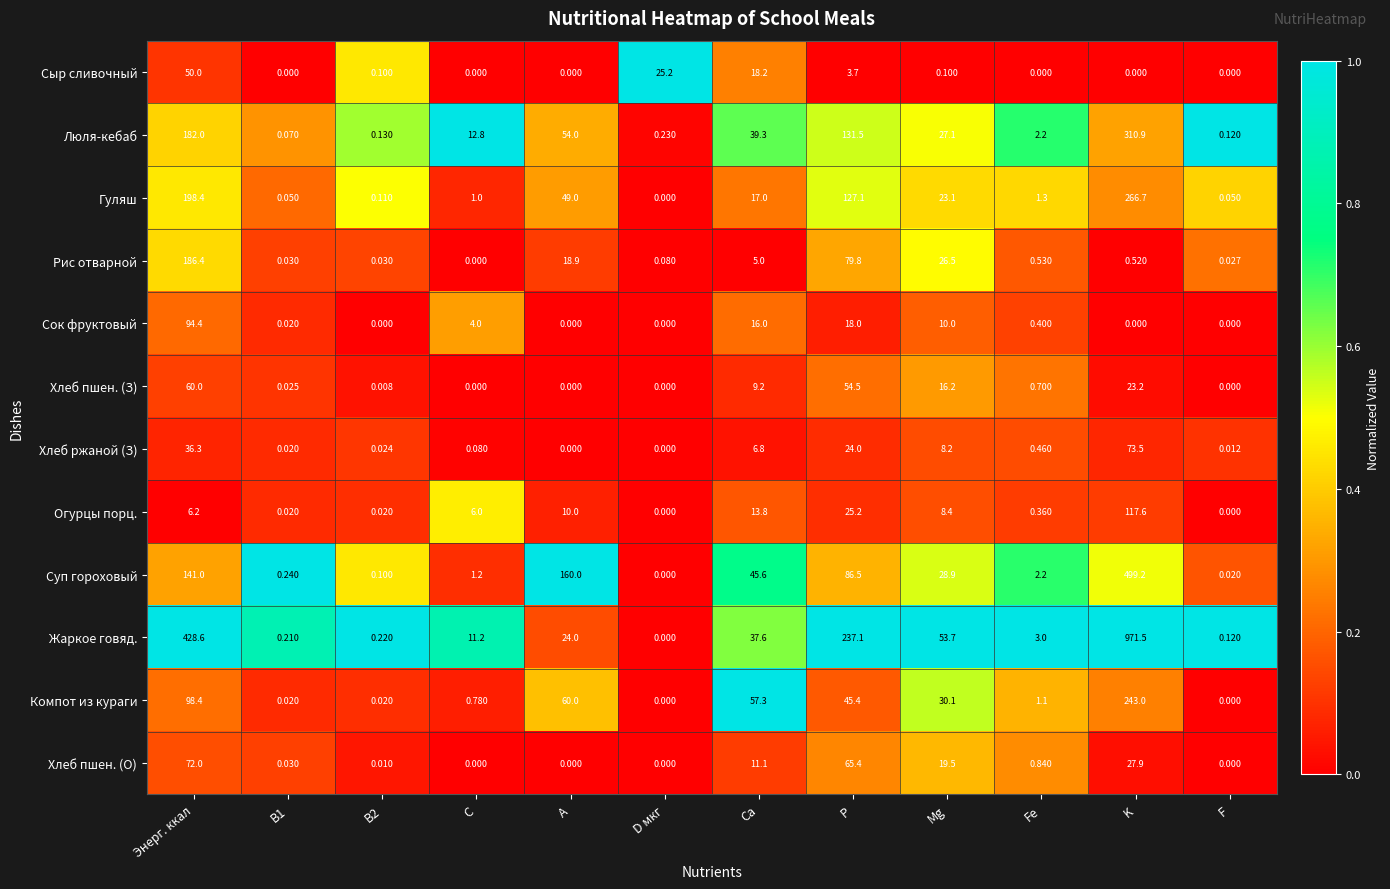

Which label corresponds to the largest value in the chart?

K